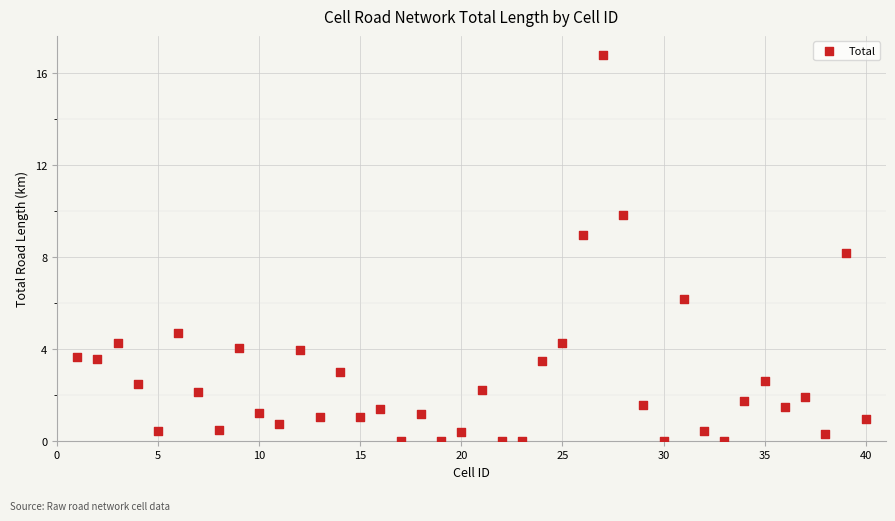

What Y value in the scatter plot is closest to 8?

8.2